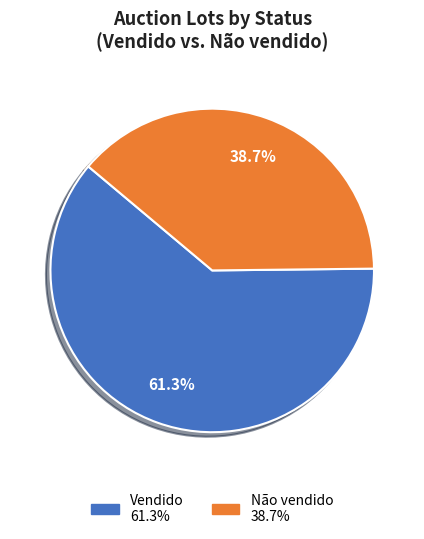

What is the ratio of the value at Vendido to the value at Não vendido?

1.6